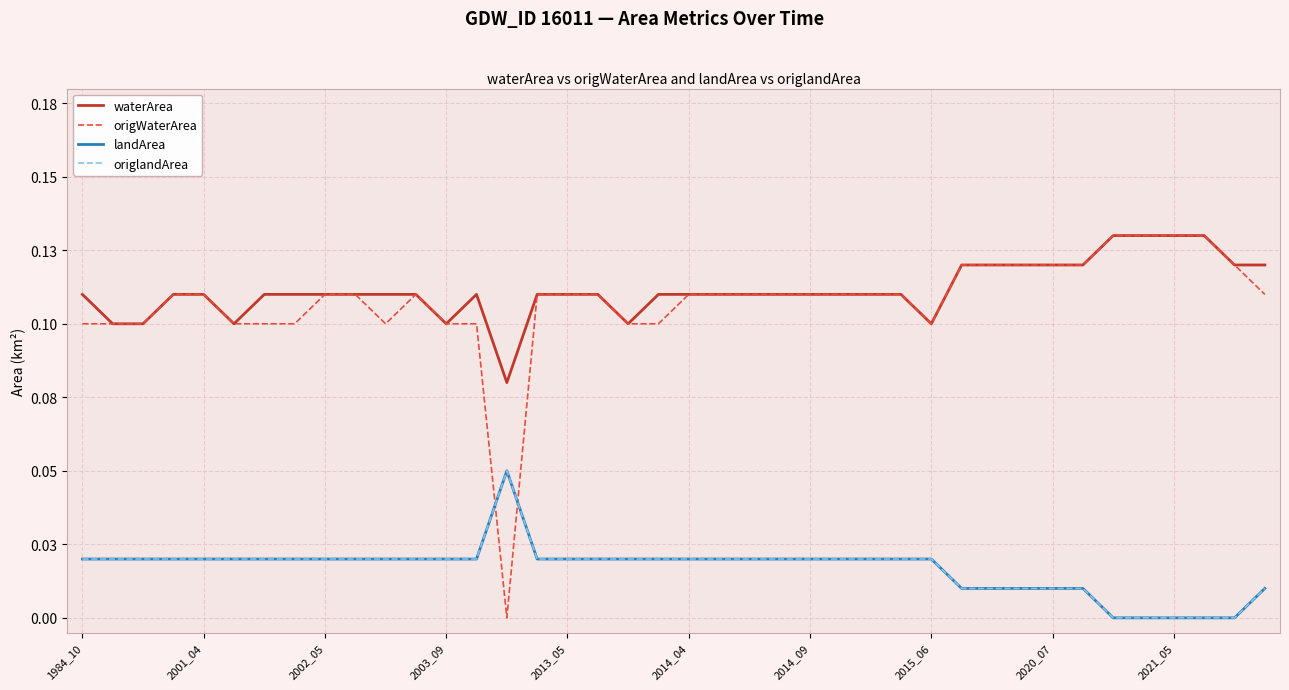

Does the chart have visible grid lines?

Yes